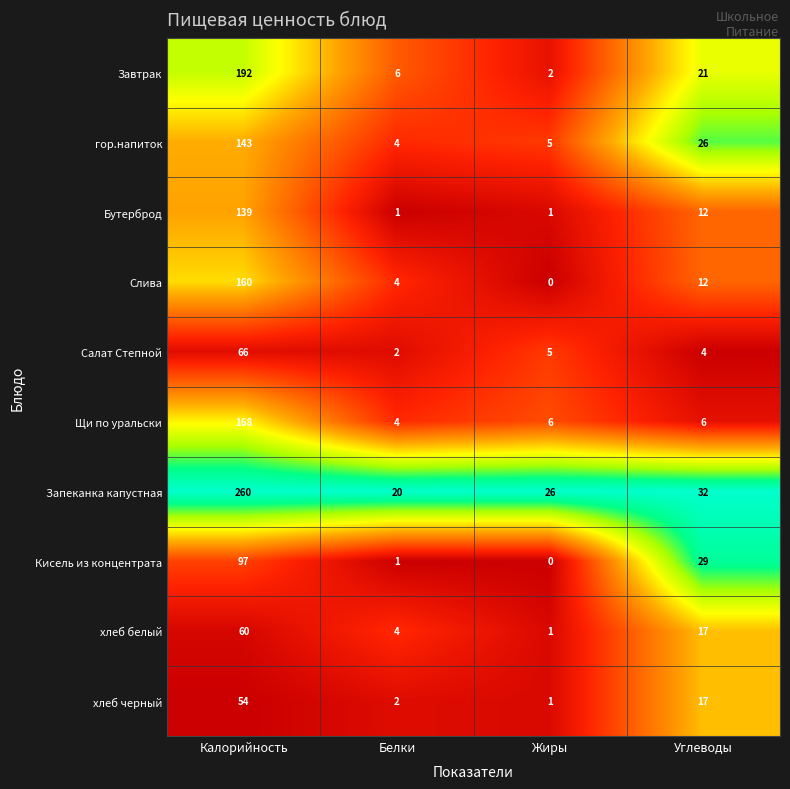

Rank the series at Калорийность from lowest to highest value.

хлеб черный, хлеб белый, Салат Степной, Кисель из концентрата, Бутерброд, гор.напиток, Слива, Щи по уральски, Завтрак, Запеканка капустная